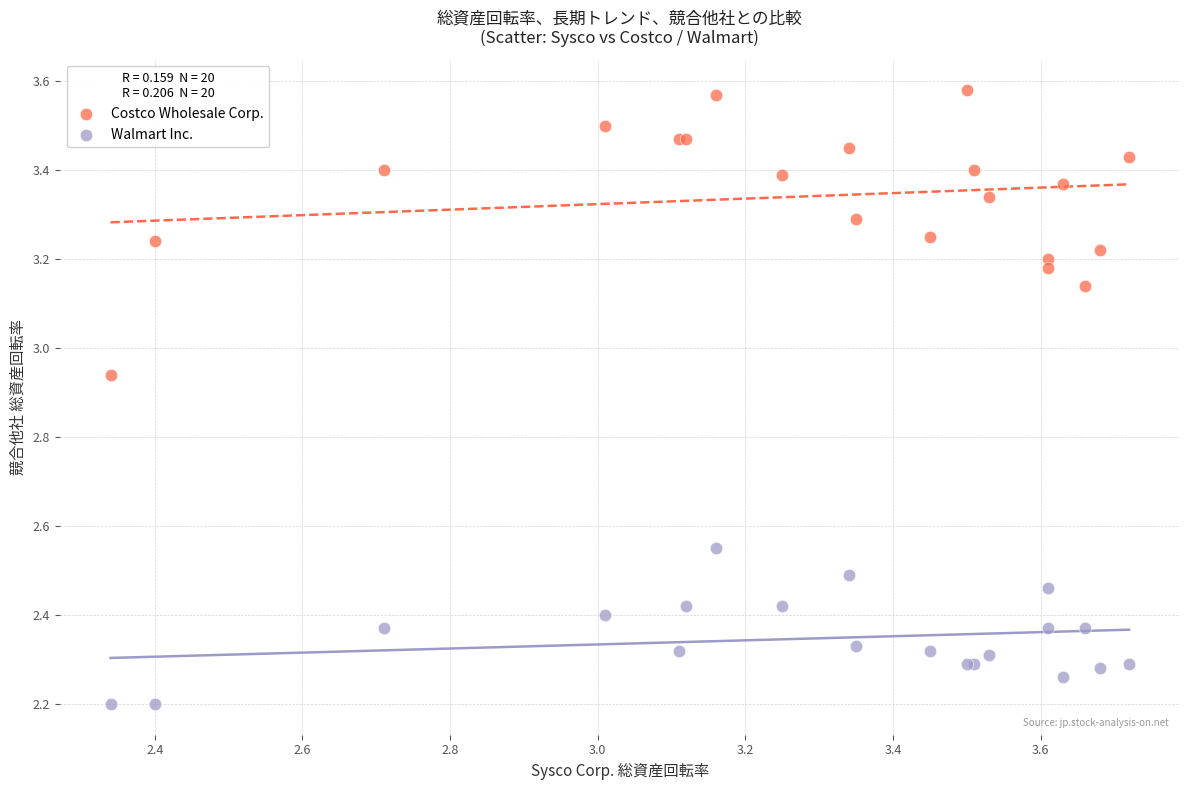

Which series contains the lowest Y value?

Walmart Inc.